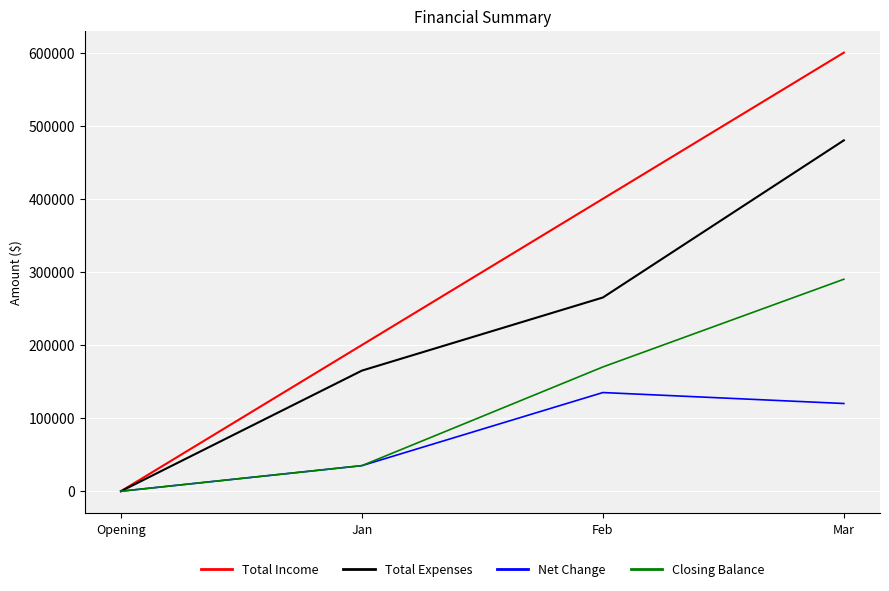

Is the value of Total Expenses at Feb greater than the value of Closing Balance at Mar?

No